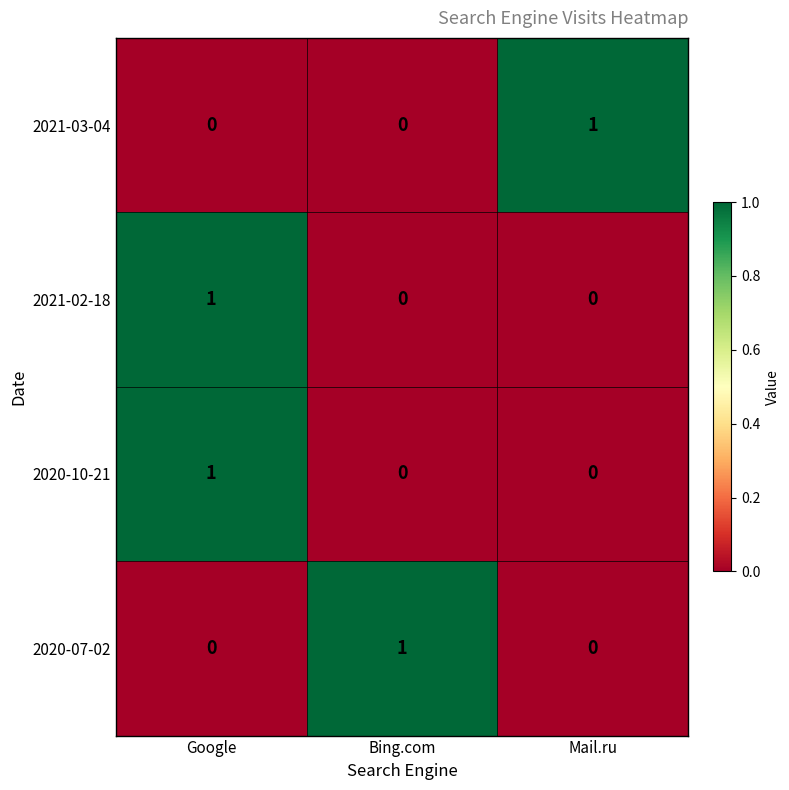

At how many categories does at least one series exceed 0?

3